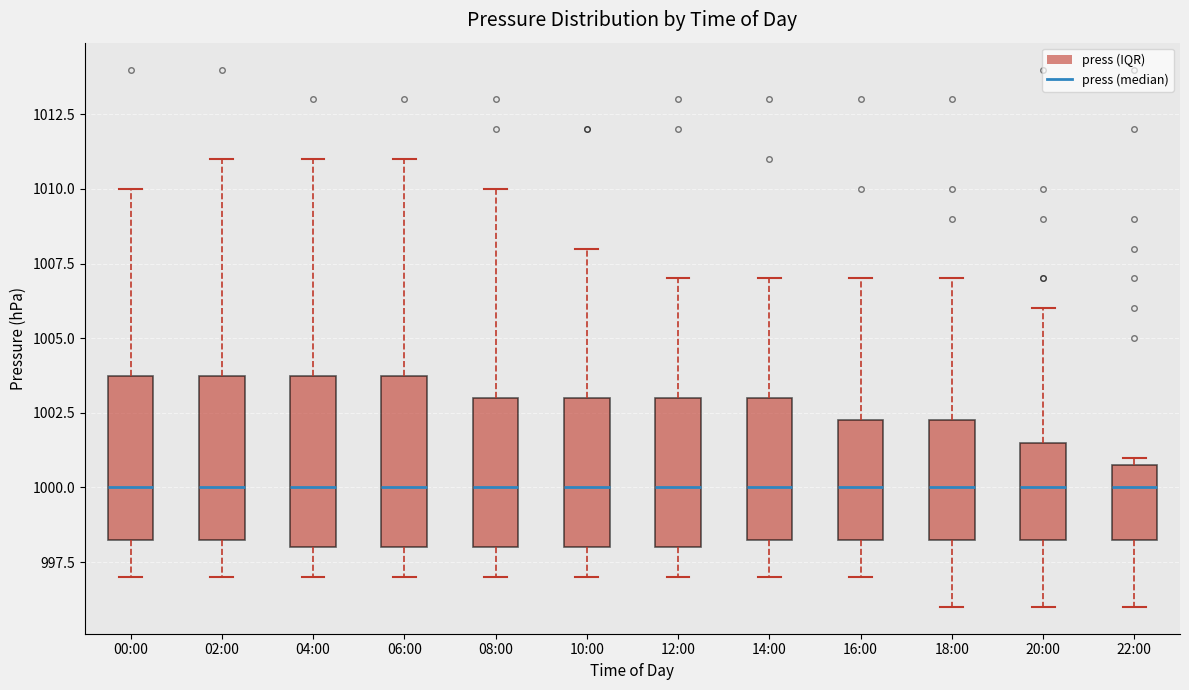

Reading left to right, read every box against the y-axis: the position of its median line, the range the box covers, and the ends of its whiskers. The values are not printed on the chart, so give them approximately, as read against the axis.

00:00: median 1000.0, box 998.5 to 1004.0, whiskers 997.0 to 1010.0
02:00: median 1000.0, box 998.5 to 1004.0, whiskers 997.0 to 1011.0
04:00: median 1000.0, box 998.0 to 1004.0, whiskers 997.0 to 1011.0
06:00: median 1000.0, box 998.0 to 1004.0, whiskers 997.0 to 1011.0
08:00: median 1000.0, box 998.0 to 1003.0, whiskers 997.0 to 1010.0
10:00: median 1000.0, box 998.0 to 1003.0, whiskers 997.0 to 1008.0
12:00: median 1000.0, box 998.0 to 1003.0, whiskers 997.0 to 1007.0
14:00: median 1000.0, box 998.5 to 1003.0, whiskers 997.0 to 1007.0
16:00: median 1000.0, box 998.5 to 1002.5, whiskers 997.0 to 1007.0
18:00: median 1000.0, box 998.5 to 1002.5, whiskers 996.0 to 1007.0
20:00: median 1000.0, box 998.5 to 1001.5, whiskers 996.0 to 1006.0
22:00: median 1000.0, box 998.5 to 1001.0, whiskers 996.0 to 1001.0 (just above the box's upper edge)